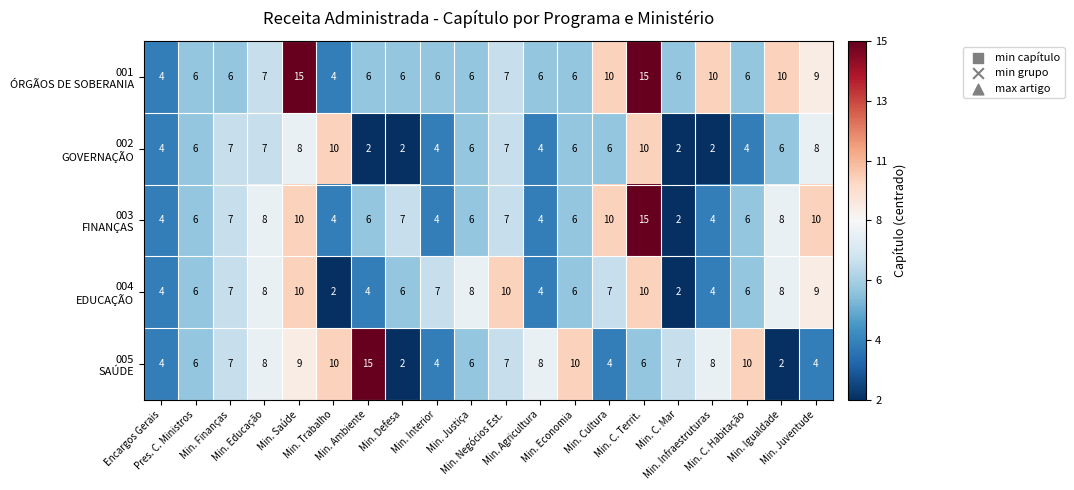

What is the greatest value displayed?

15